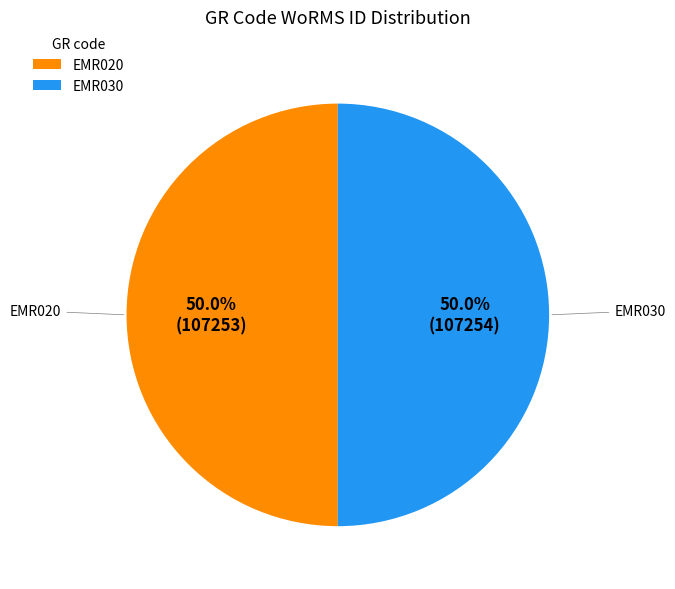

How many segments does this pie chart have?

2